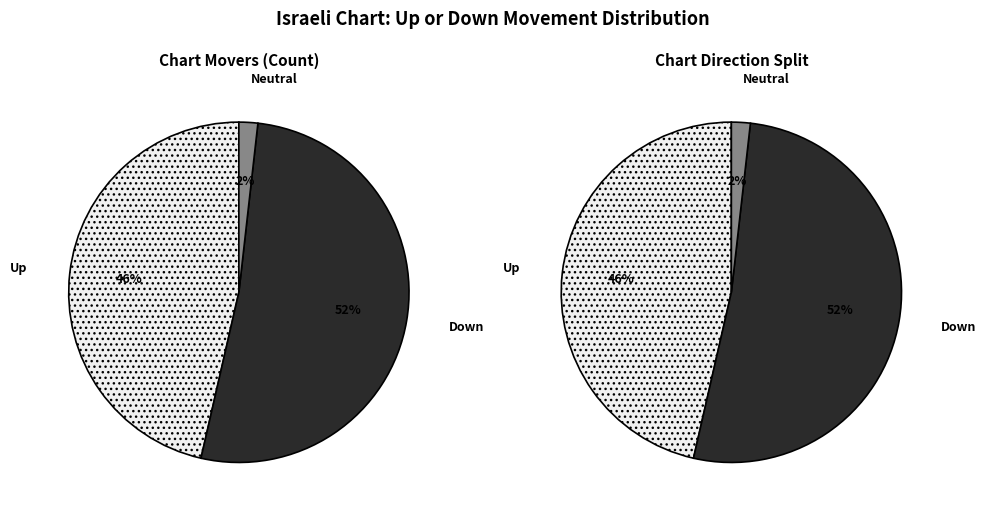

How many slices are in this pie chart?

3